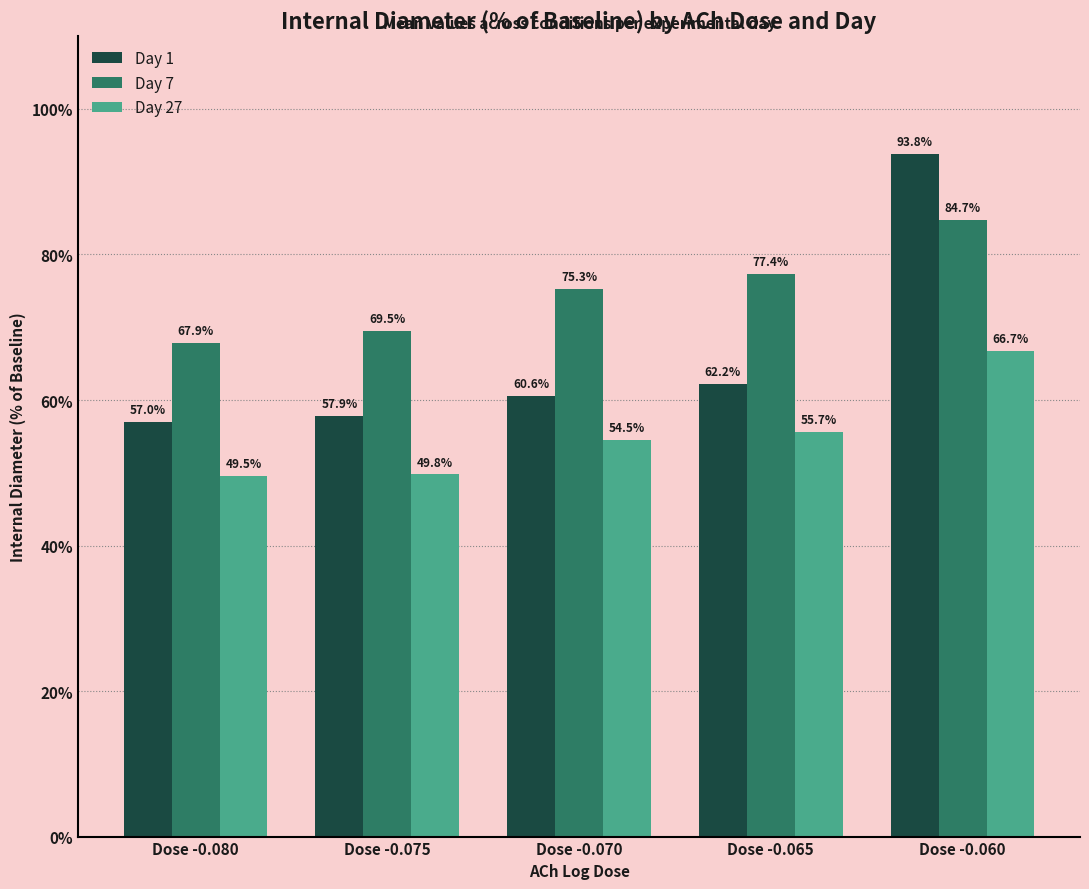

How many values in the Day 1 series are below 60?

2